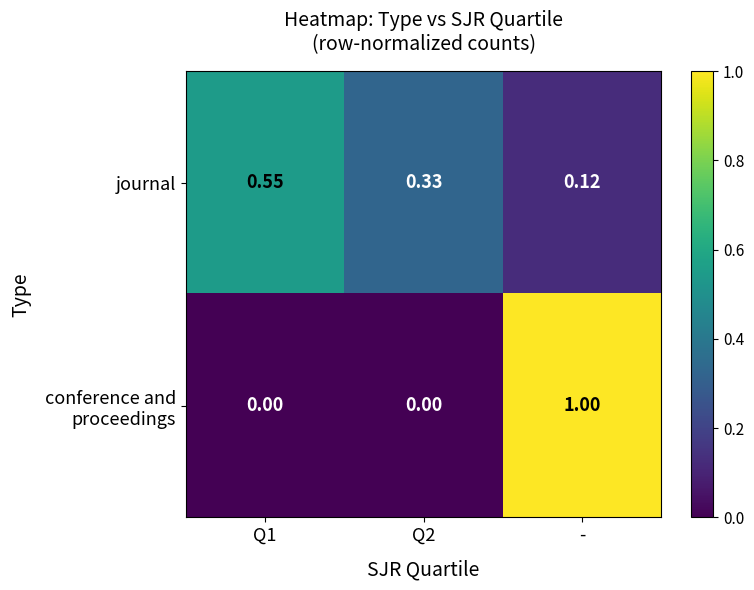

At which label does journal reach its minimum?

-